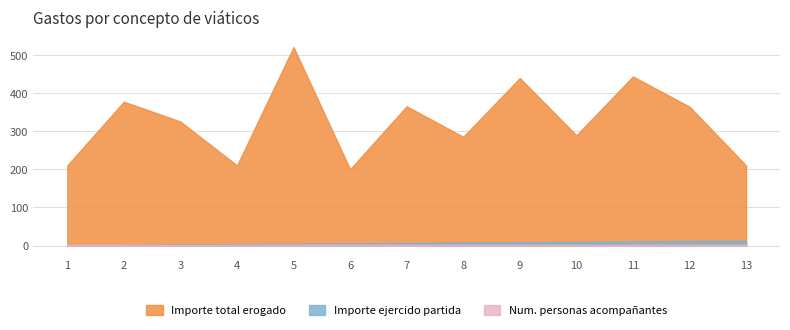

Which series has the largest range (max minus min)?

Importe total erogado